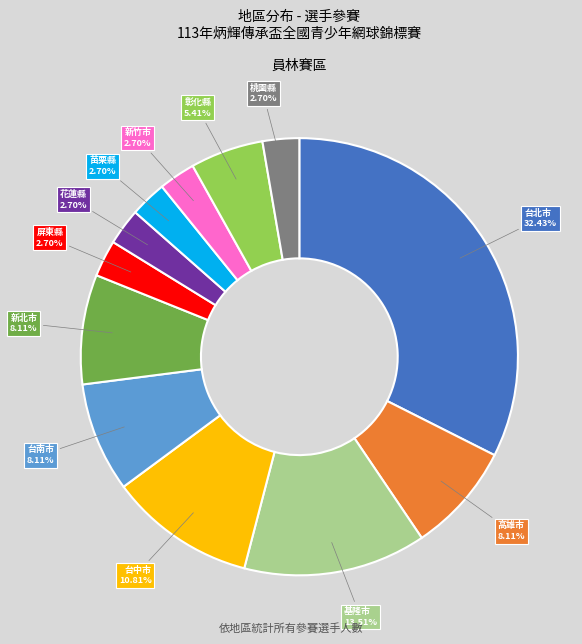

Does any single category account for the majority?

No